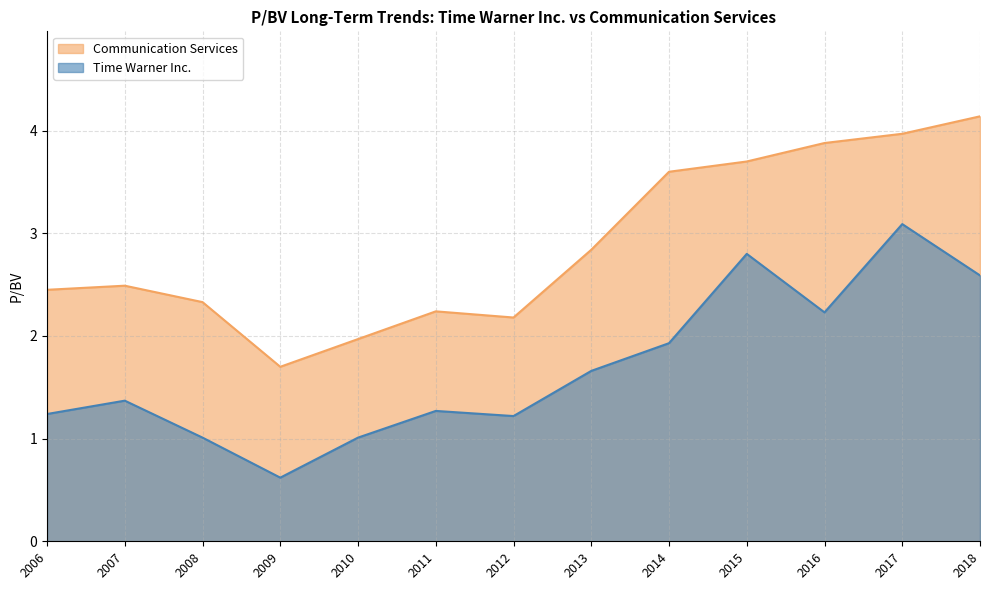

What is the difference between the maximum and minimum values in the Communication Services series?

2.4